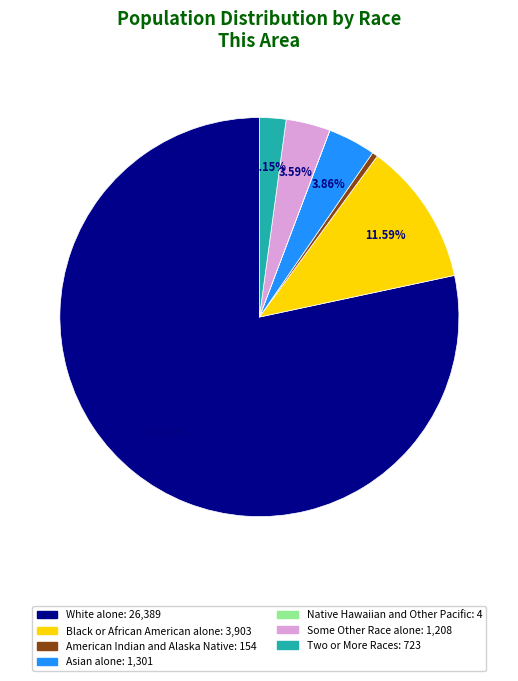

What is the largest slice in the pie chart?

White alone